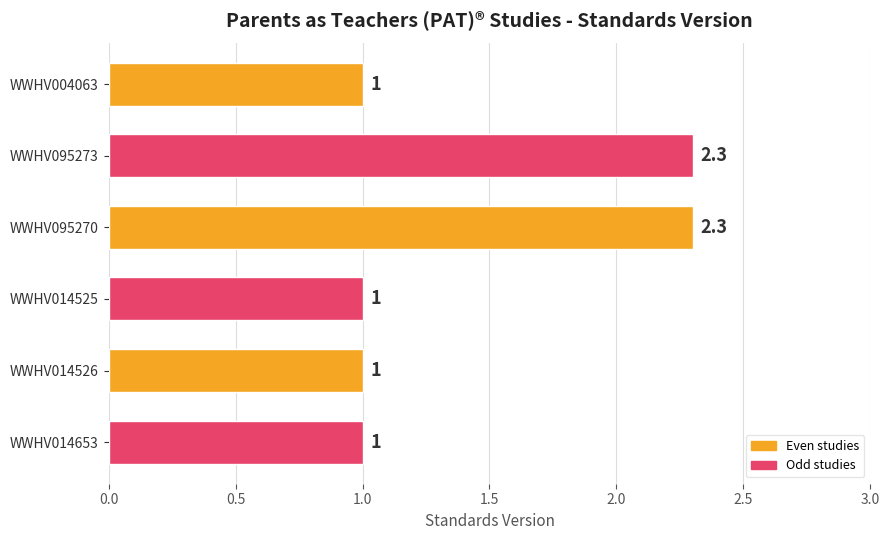

Is it true that the value at WWHV014653 is 0.7?

False